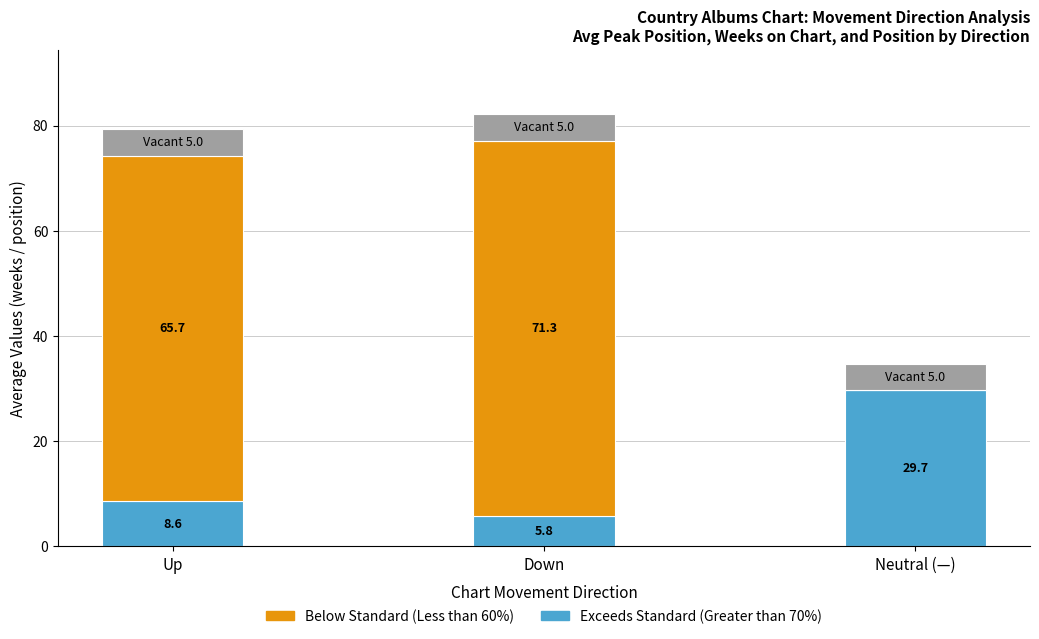

At which category is the sum across all series the highest?

Down